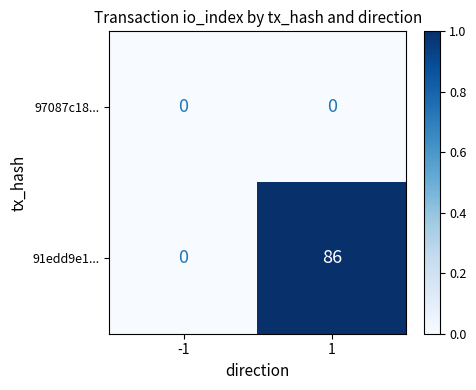

Is the value of 97087c18... at 1 greater than the value of 91edd9e1... at 1?

No